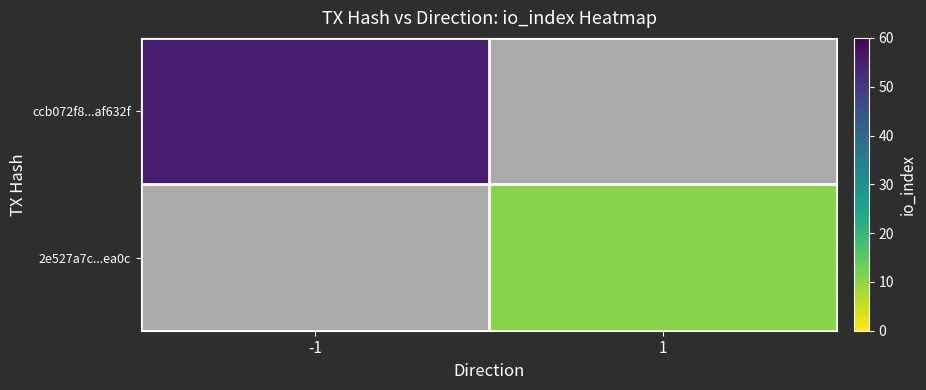

Which label corresponds to the largest value in the chart?

-1